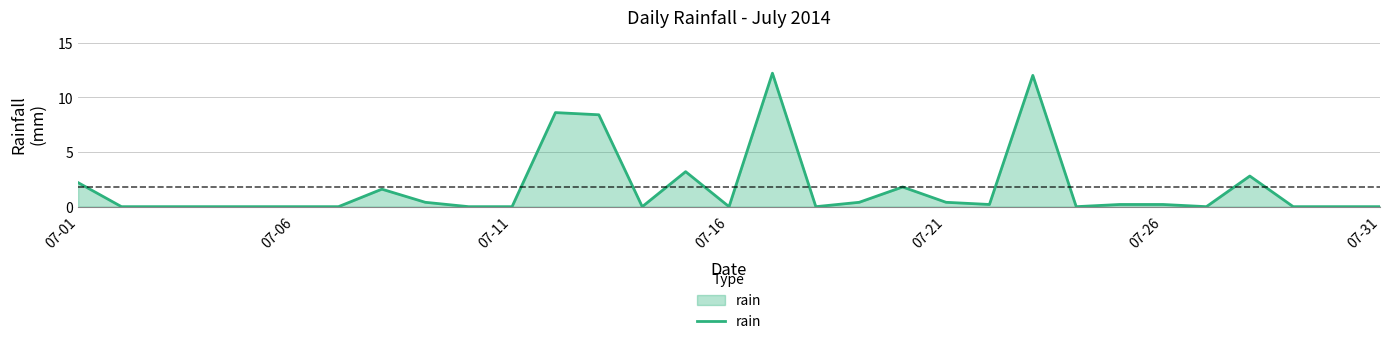

What is the maximum value shown in the chart?

12.2